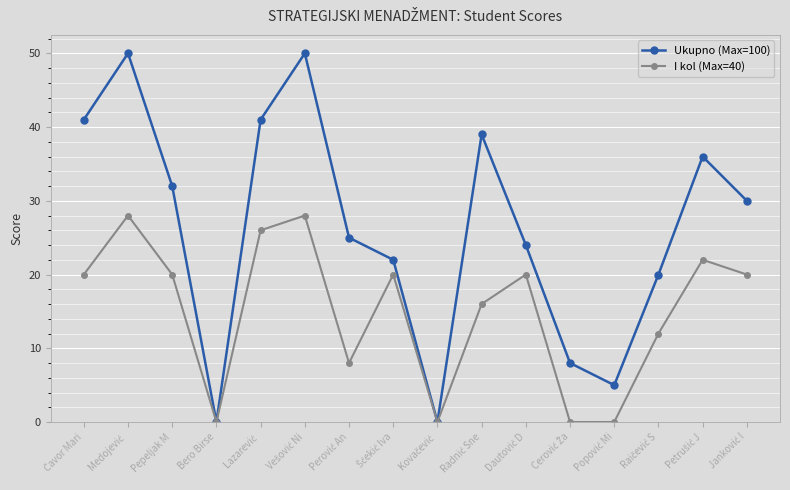

What is the average value of the Ukupno (Max=100) series?

26